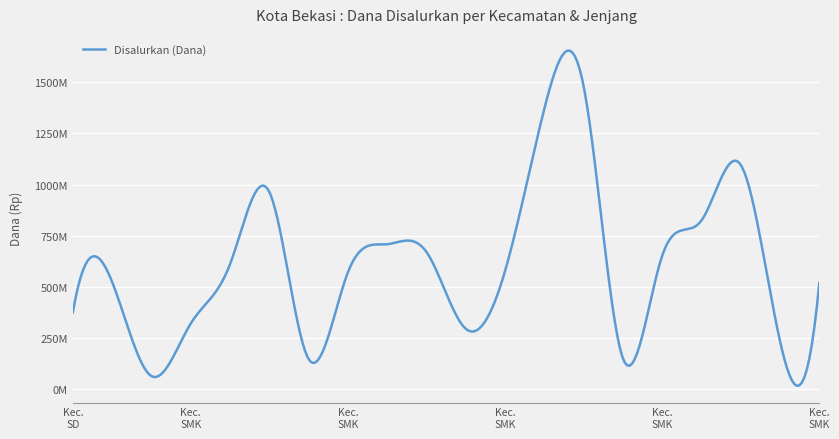

Reading left to right, what are all the values shown in this chart?

Kec. Bantargebang SD=375975000	Kec. Bantargebang SMP=523500000	Kec. Bantargebang SMA=63500000	Kec. Bantargebang SMK=320500000	Kec. Bekasi Barat SD=610650000	Kec. Bekasi Barat SMP=964125000	Kec. Bekasi Barat SMA=147000000	Kec. Bekasi Barat SMK=570500000	Kec. Bekasi Selatan SD=708300000	Kec. Bekasi Selatan SMP=670500000	Kec. Bekasi Selatan SMA=295000000	Kec. Bekasi Selatan SMK=577000000	Kec. Bekasi Timur SD=1370025000	Kec. Bekasi Timur SMP=1481250000	Kec. Bekasi Timur SMA=150500000	Kec. Bekasi Timur SMK=651500000	Kec. Bekasi Utara SD=824400000	Kec. Bekasi Utara SMP=1096500000	Kec. Bekasi Utara SMA=234500000	Kec. Bekasi Utara SMK=519000000